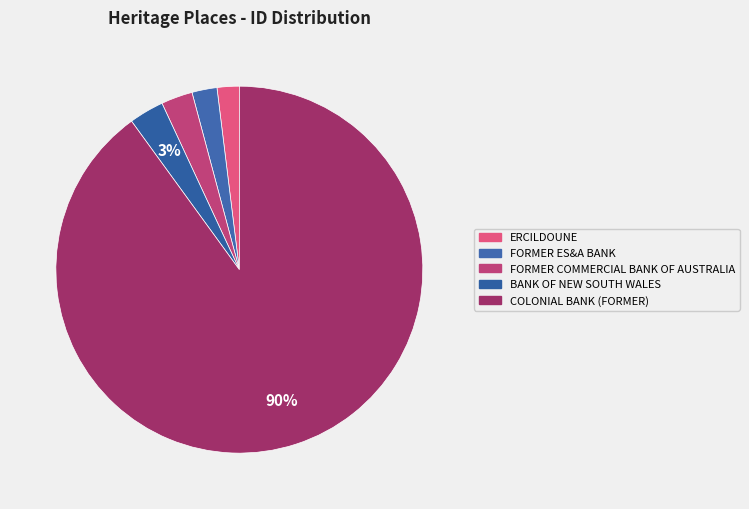

Between FORMER ES&A BANK and COLONIAL BANK (FORMER), which is larger?

COLONIAL BANK (FORMER)